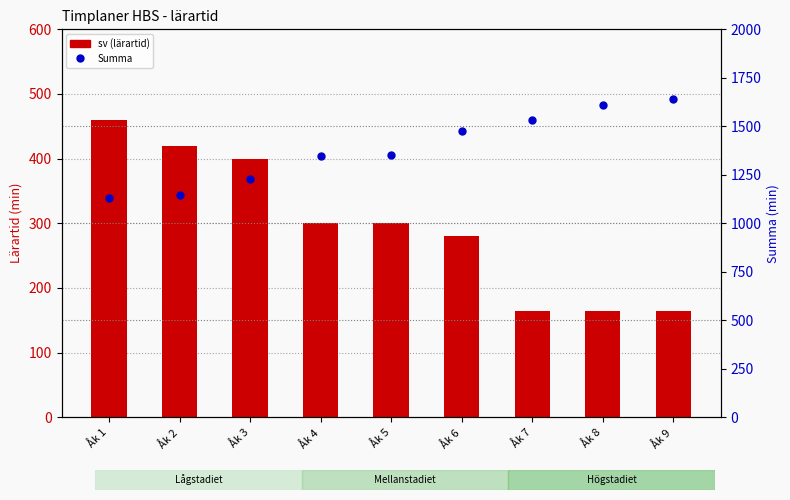

Count the number of data series in this chart.

2